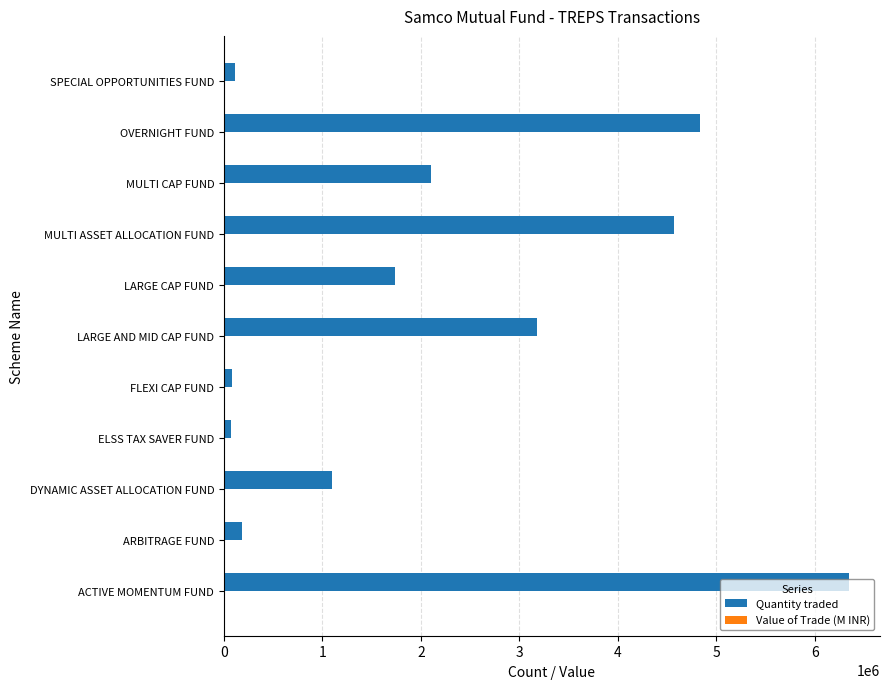

Which series has the largest total across all categories?

Quantity traded